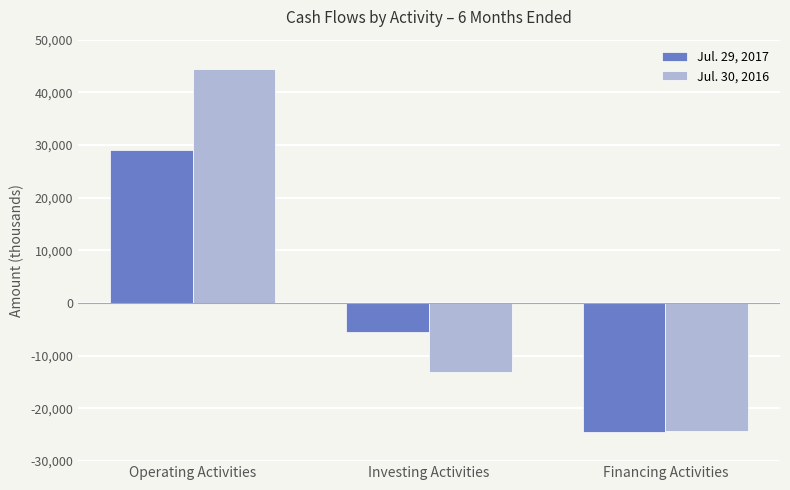

The value of Jul. 29, 2017 at Operating Activities is 29047. True or false?

True